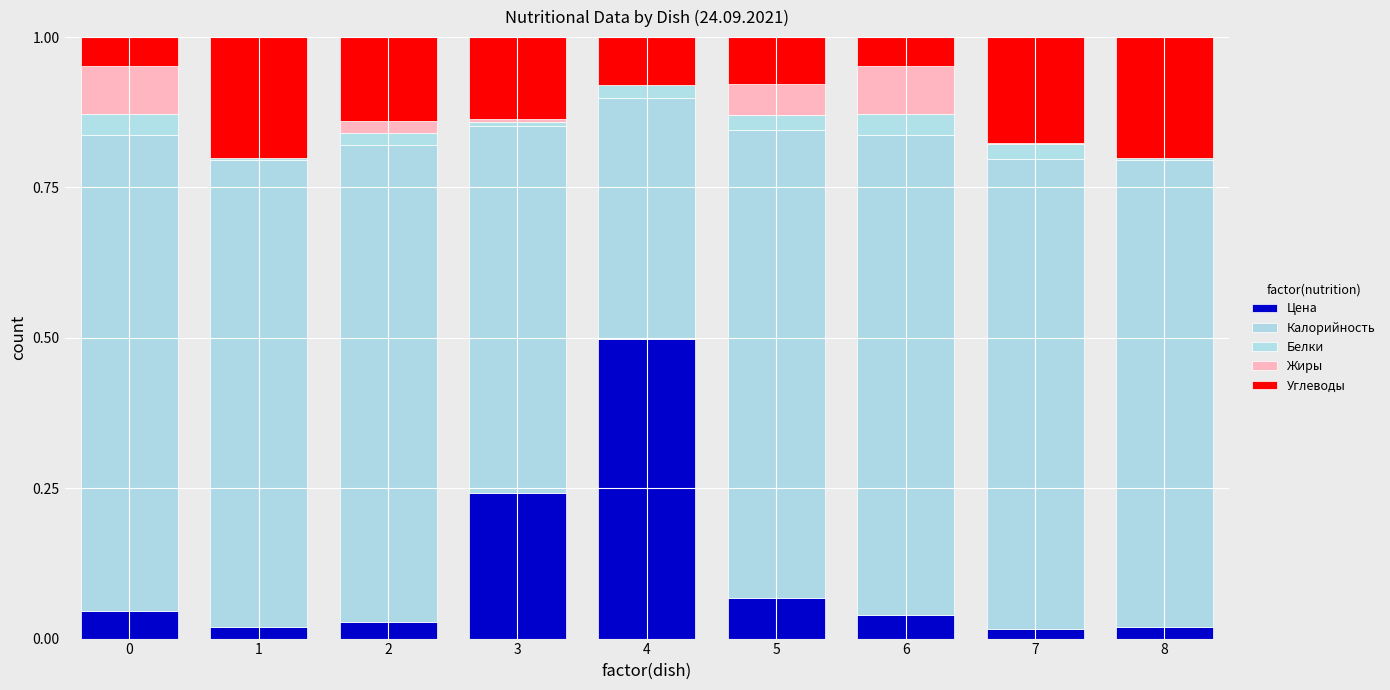

What is the maximum value for Цена?

0.5